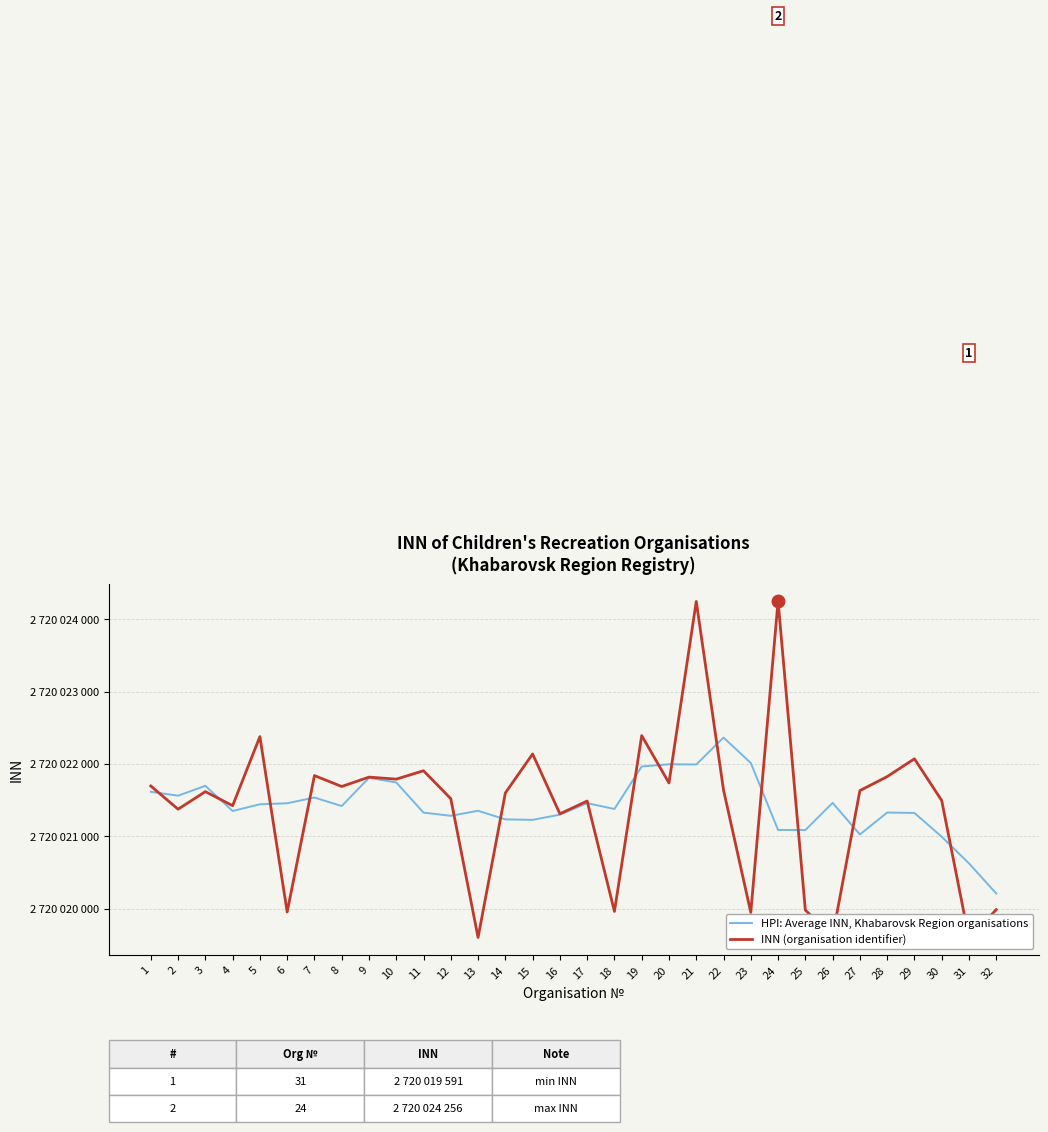

Between 19 and 27, which series saw the biggest shift?

HPI: Average INN, Khabarovsk Region organisations